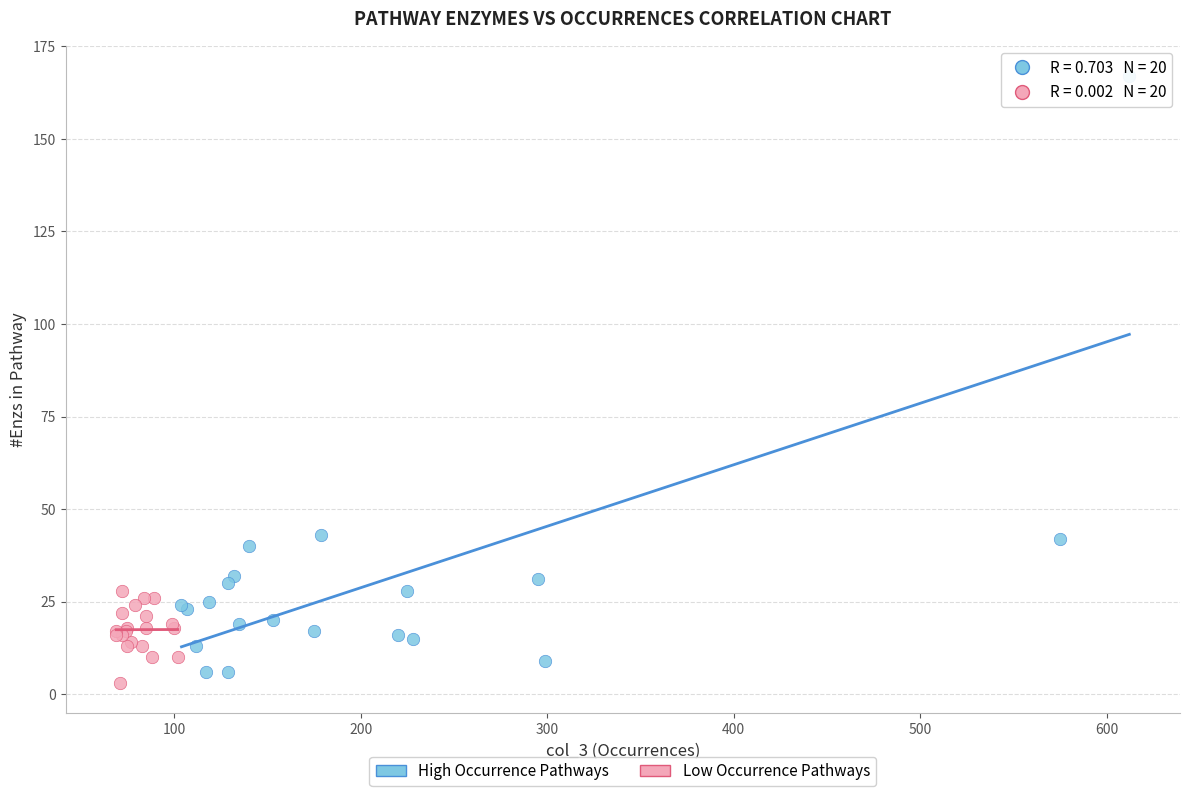

Which series has the largest Y range (max minus min)?

High Occurrence Pathways